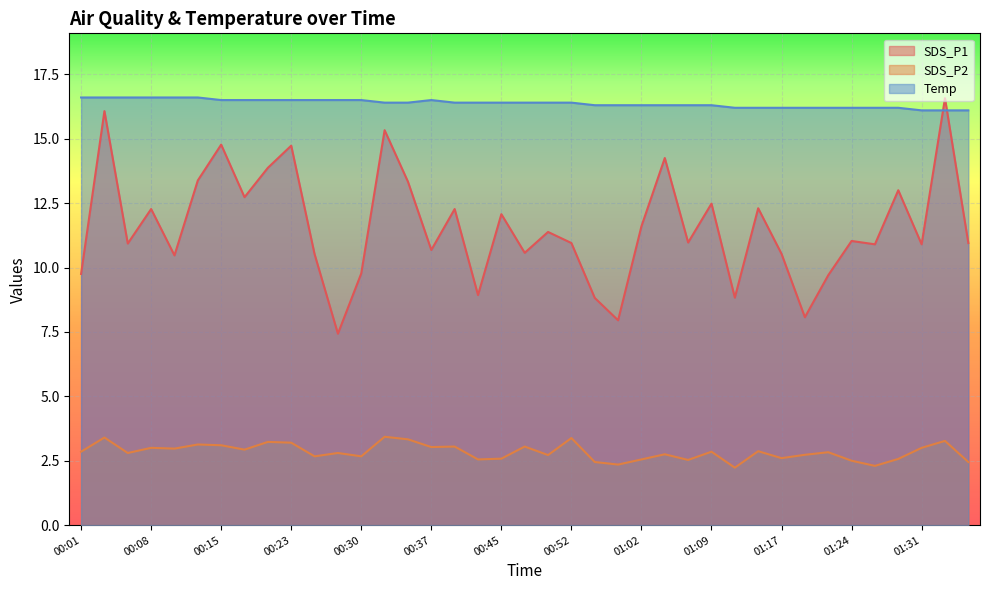

What is the minimum value shown in the chart?

2.2